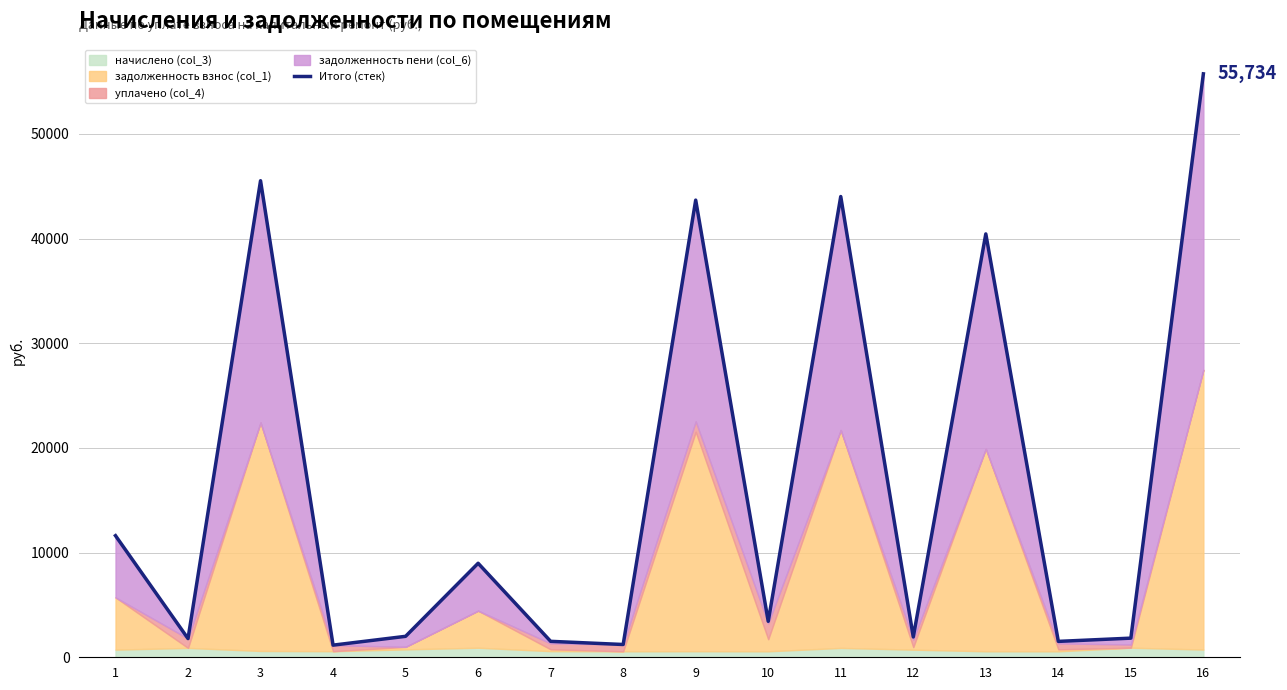

What value does the data have at 16?

55734.5